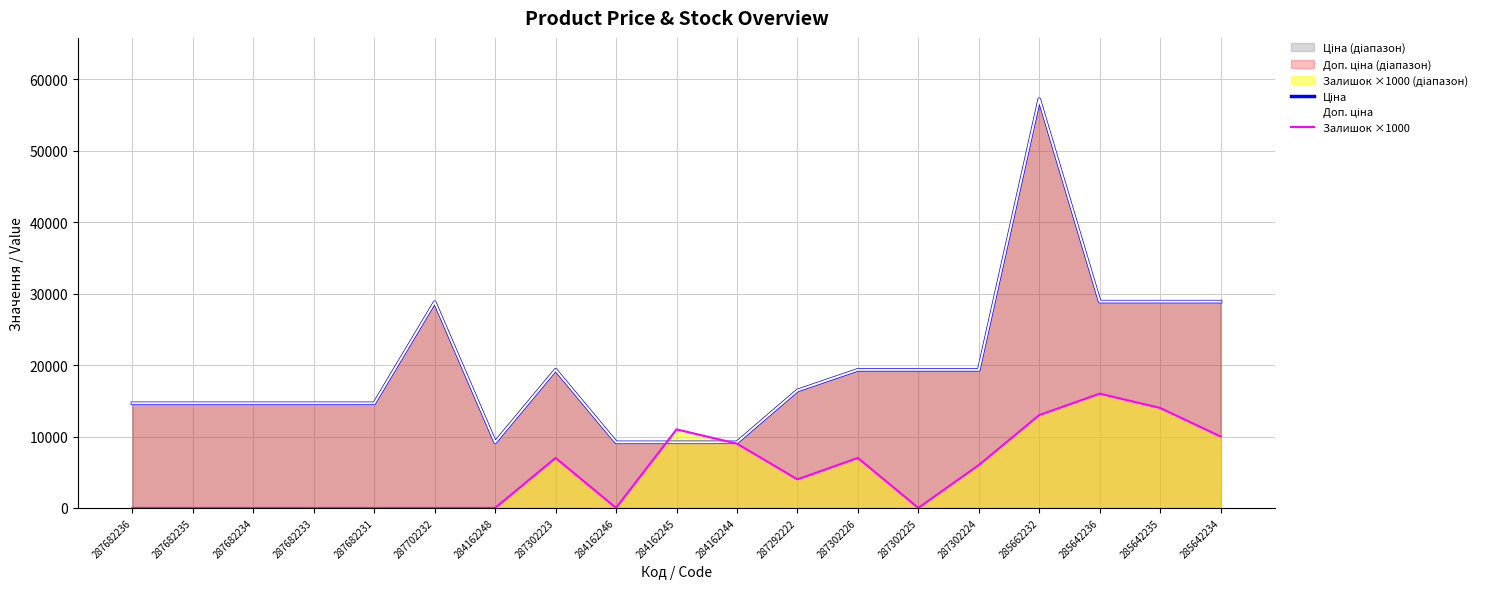

True or false: Залишок ×1000 and Доп. ціна intersect in this chart.

True